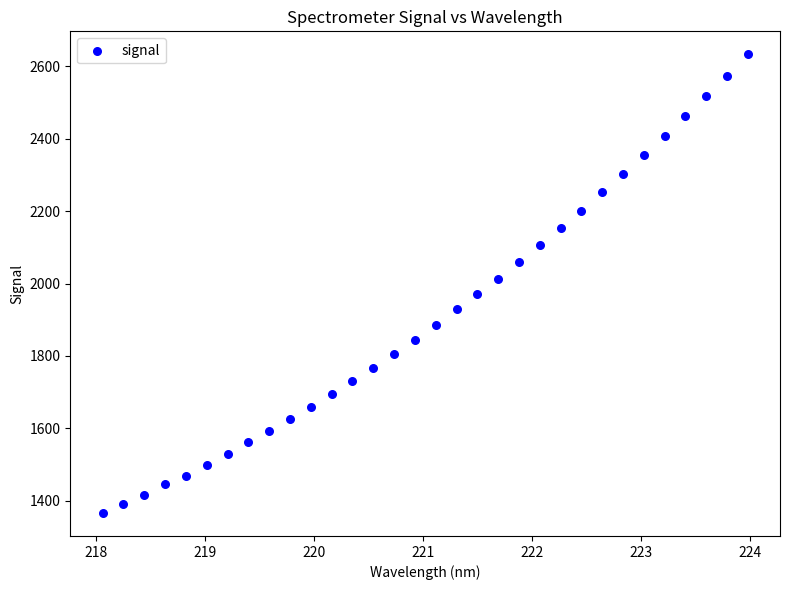

What is the range of Y values (max minus min)?

1268.0